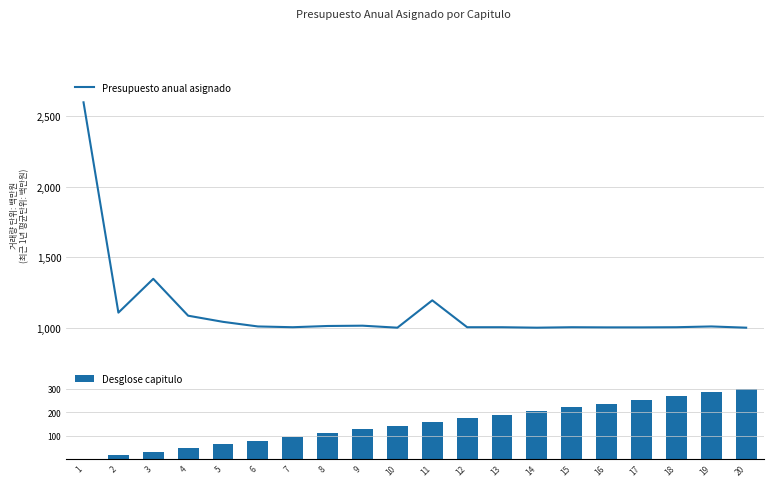

Is it true that Desglose capitulo equals 126.3 at 9?

True